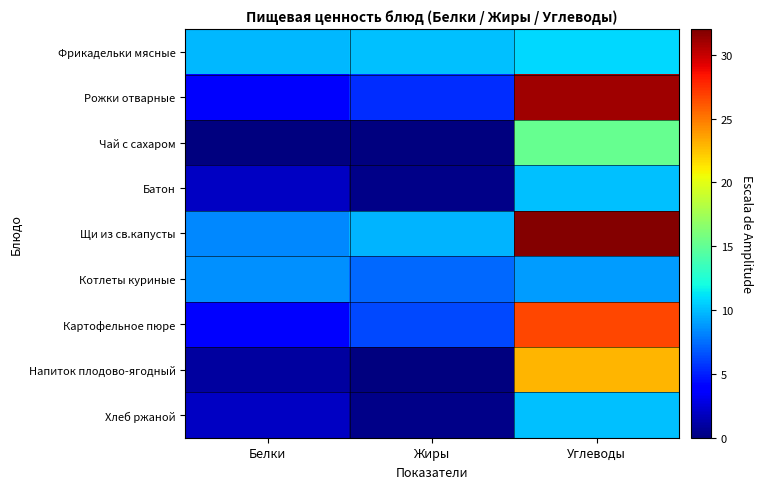

Reading right to left, what are all the values shown in this chart?

Фрикадельки мясные: Углеводы=10.8	Жиры=10.0	Белки=9.8
Рожки отварные: Углеводы=31.0	Жиры=5.4	Белки=3.5
Чай с сахаром: Углеводы=15.2	Жиры=0.0	Белки=0.1
Батон: Углеводы=10.0	Жиры=0.4	Белки=2.0
Щи из св.капусты: Углеводы=31.8	Жиры=9.7	Белки=8.2
Котлеты куриные: Углеводы=8.9	Жиры=7.3	Белки=8.5
Картофельное пюре: Углеводы=26.7	Жиры=6.3	Белки=4.1
Напиток плодово-ягодный: Углеводы=22.9	Жиры=0.0	Белки=1.0
Хлеб ржаной: Углеводы=10.0	Жиры=0.4	Белки=2.0